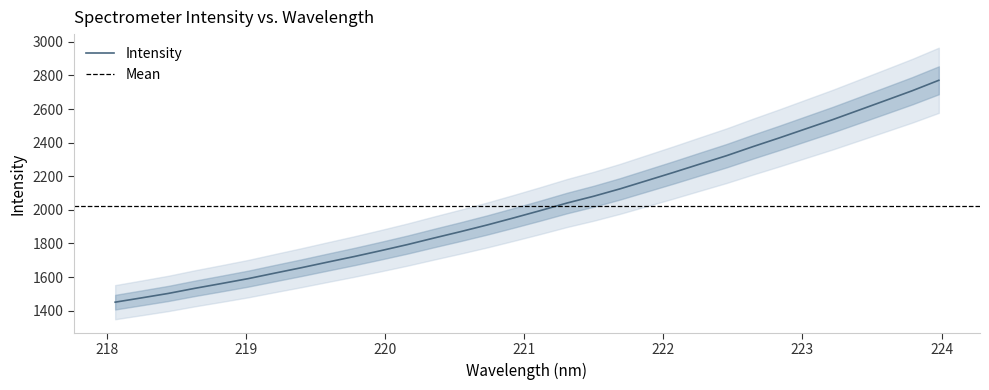

What is the change in value from 221.4993 to 223.7895?

+628.0